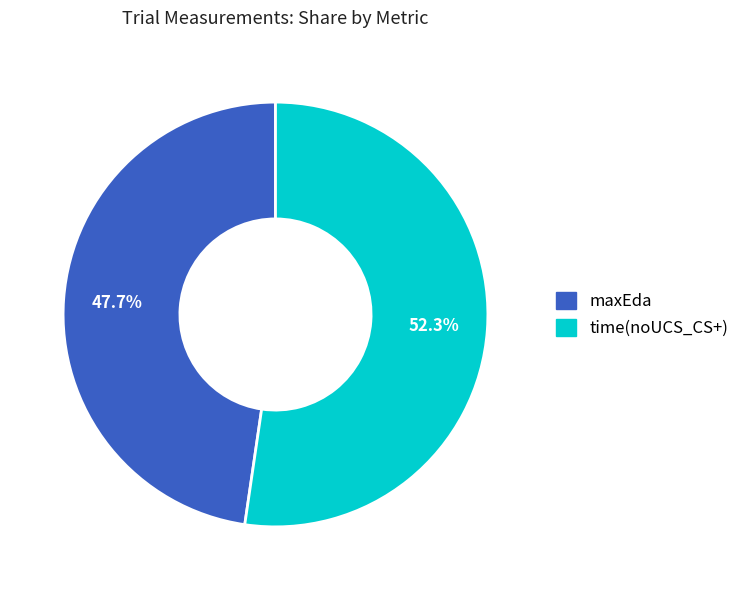

Rank the categories by value from highest to lowest.

time(noUCS_CS+), maxEda